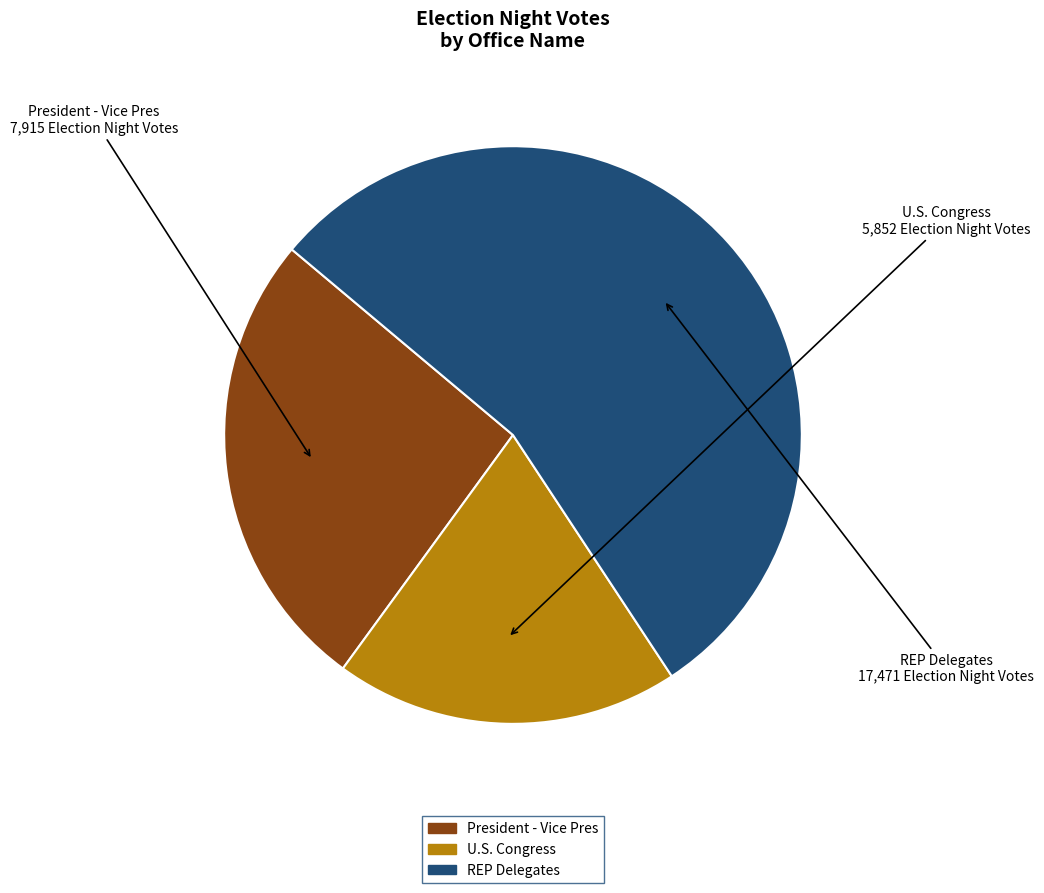

What is the ratio of the value at U.S. Congress to the value at President - Vice Pres?

0.7